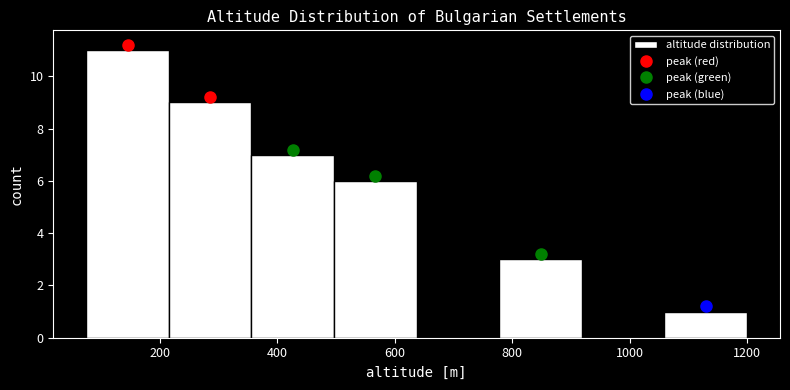

How tall is the bar that spans 220 to 360 on the x-axis? Neither the bar edges nor the heights are printed on the chart, so give them approximately, as read against the axes.

9